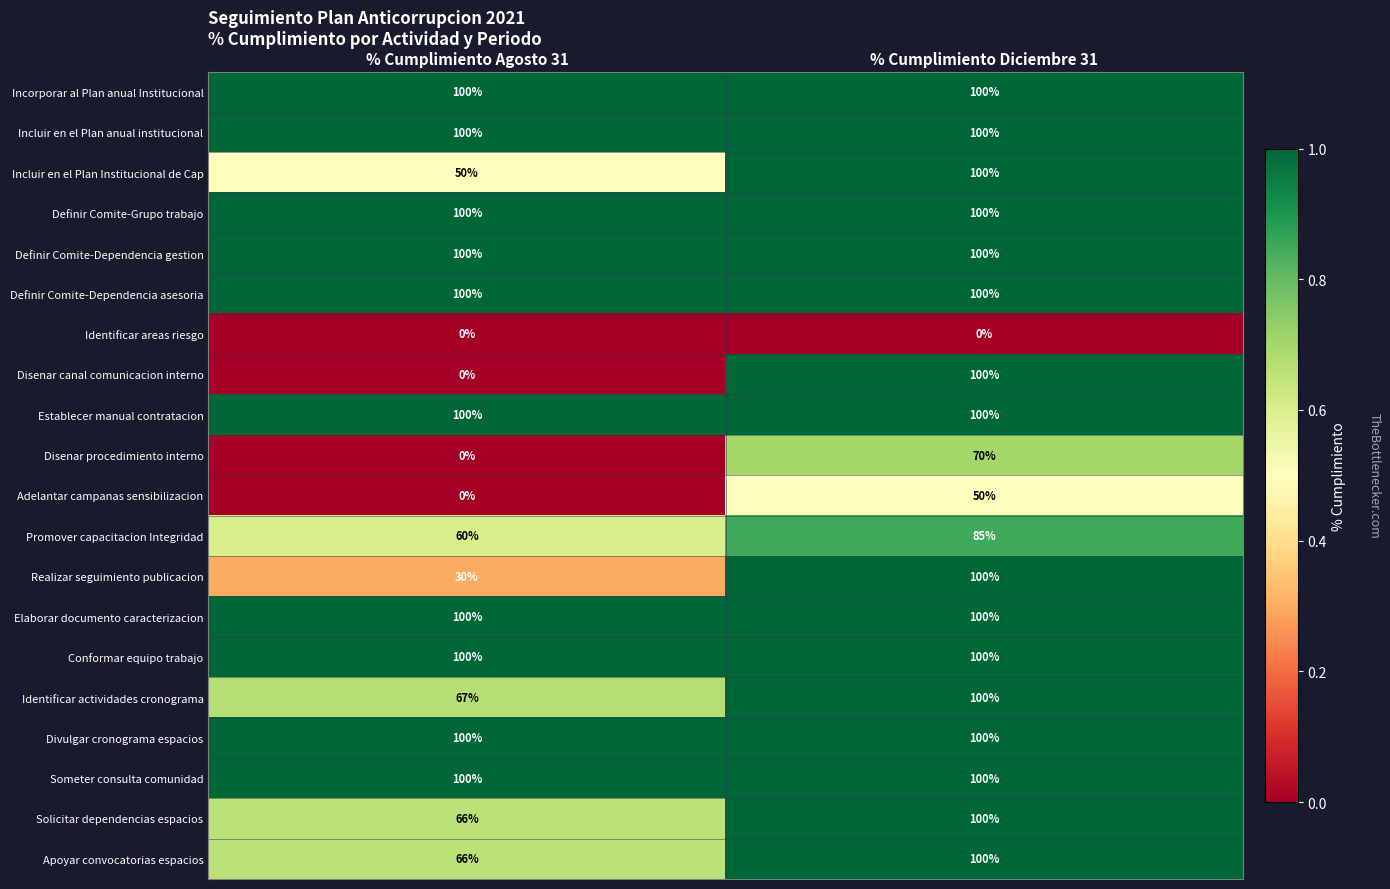

Rank the categories by Adelantar campanas sensibilizacion value from highest to lowest.

% Cumplimiento Diciembre 31, % Cumplimiento Agosto 31